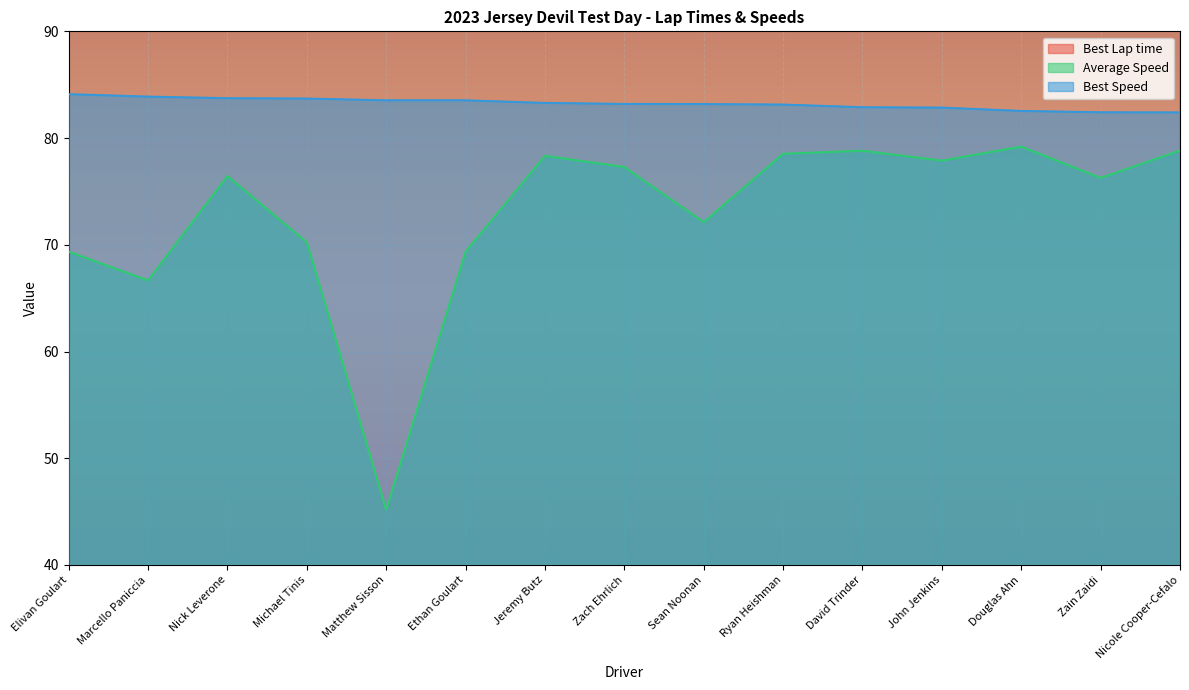

What is the value of the Best Speed point at the 1st from the left?

84.1